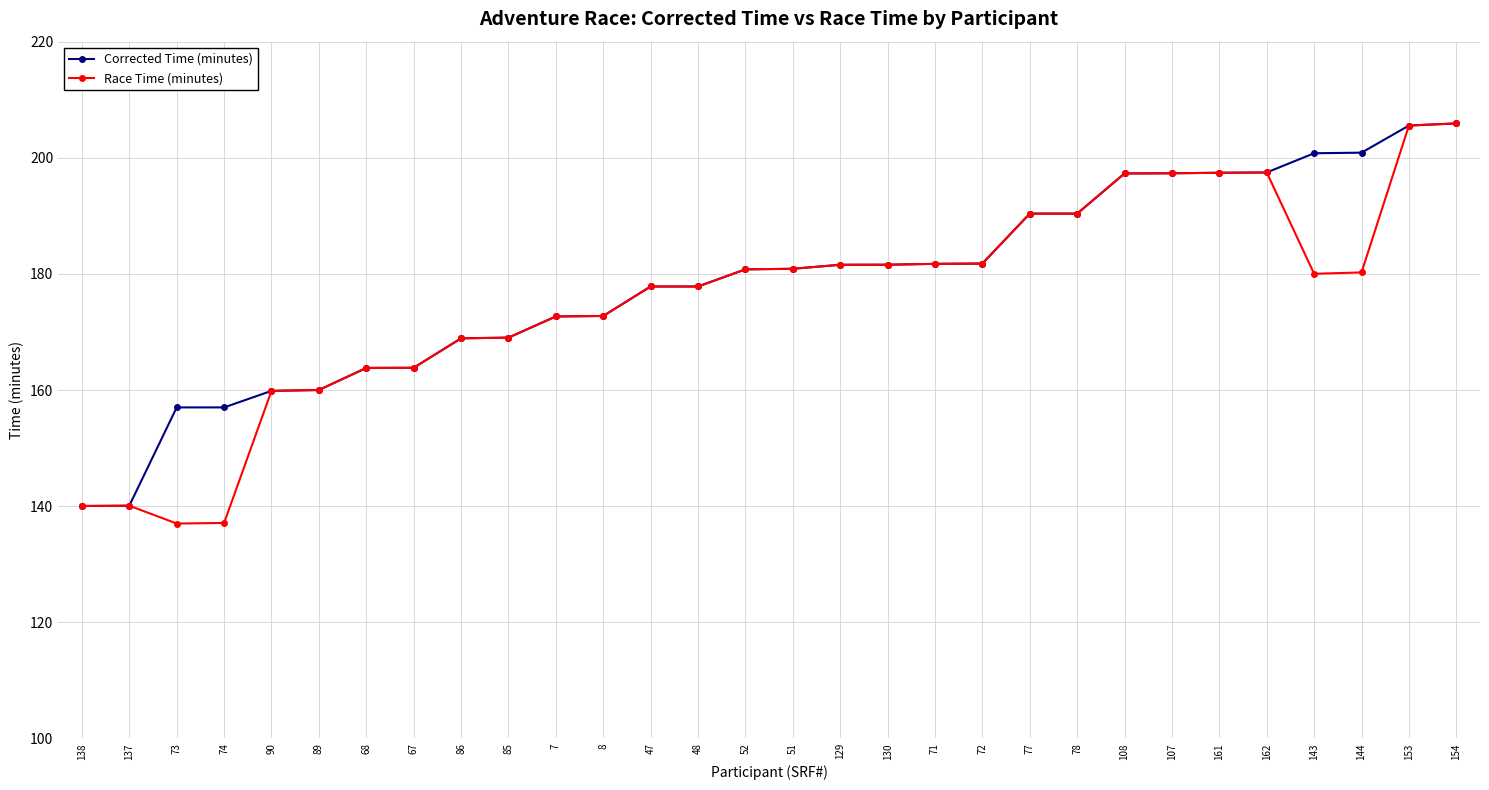

True or false: Race Time (minutes) has a value of 181.7 at 71.

True